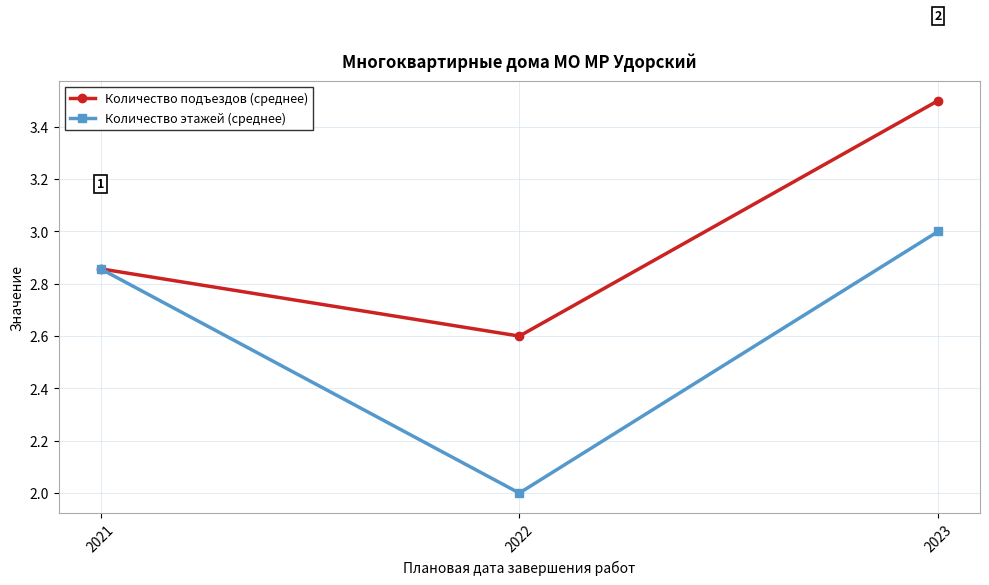

Which series has the largest total across all categories?

Количество подъездов (среднее)